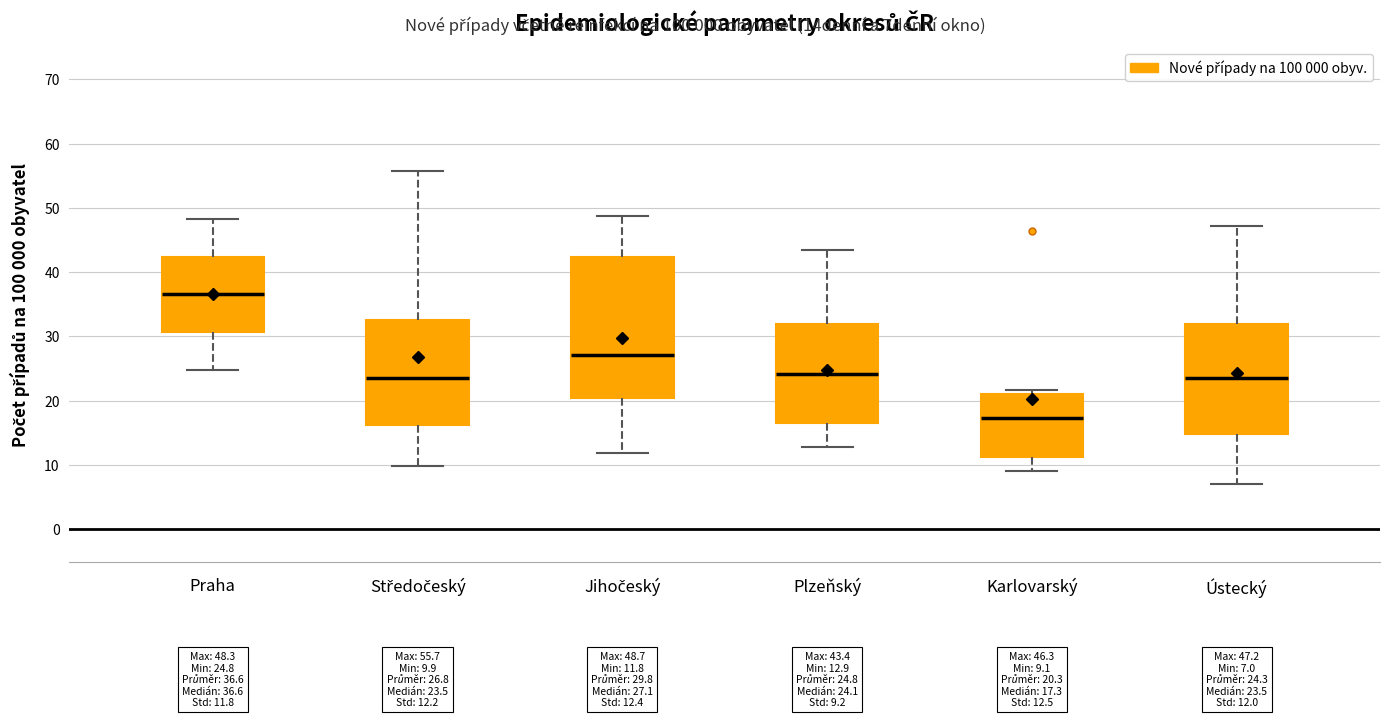

Which box's median line is the highest?

Praha